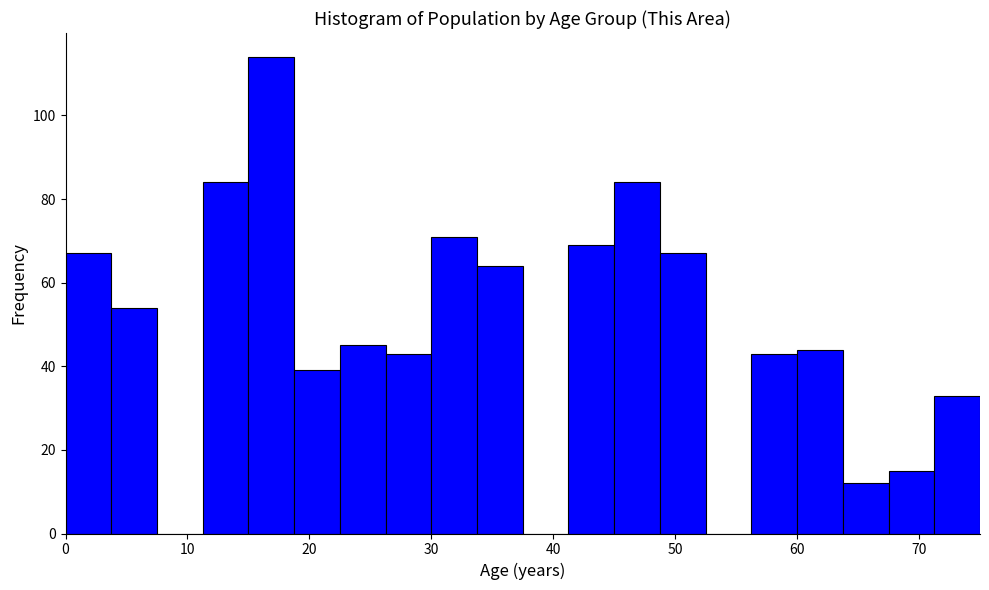

Around what value on the x-axis is the tallest bar? Give the approximate position of its centre, as read against the axis.

17